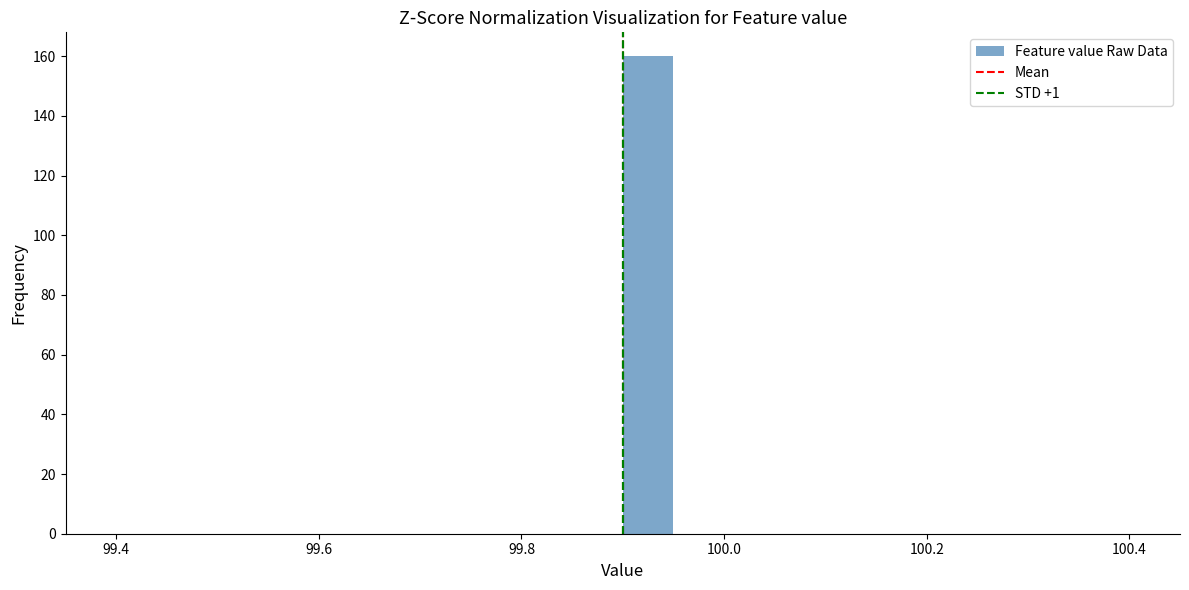

Read against the x-axis, roughly where is the centre of the tallest bar?

99.92